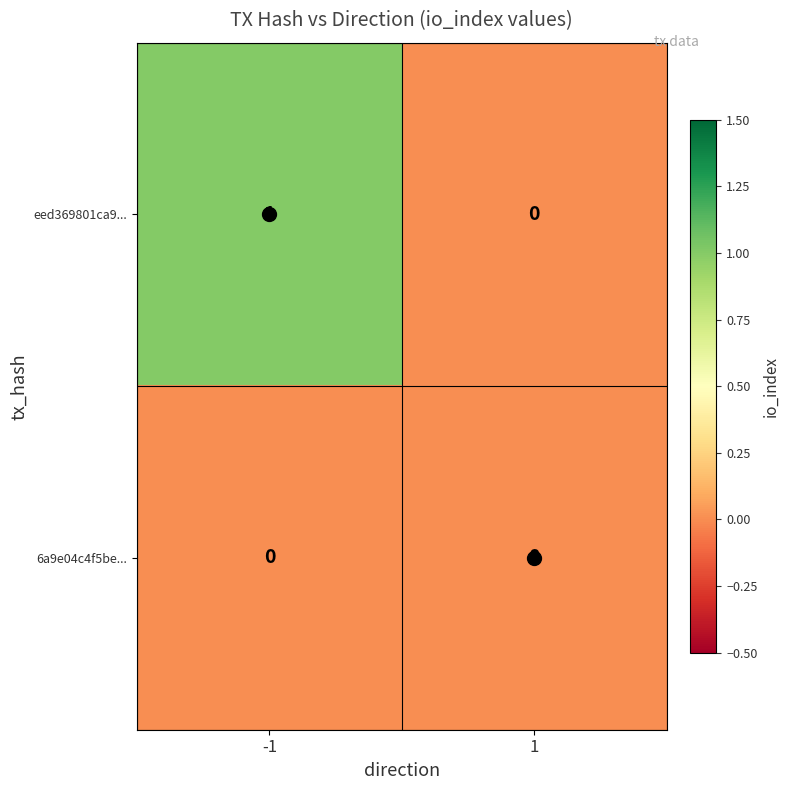

Between -1 and 1, which series saw the biggest shift?

eed369801ca9...